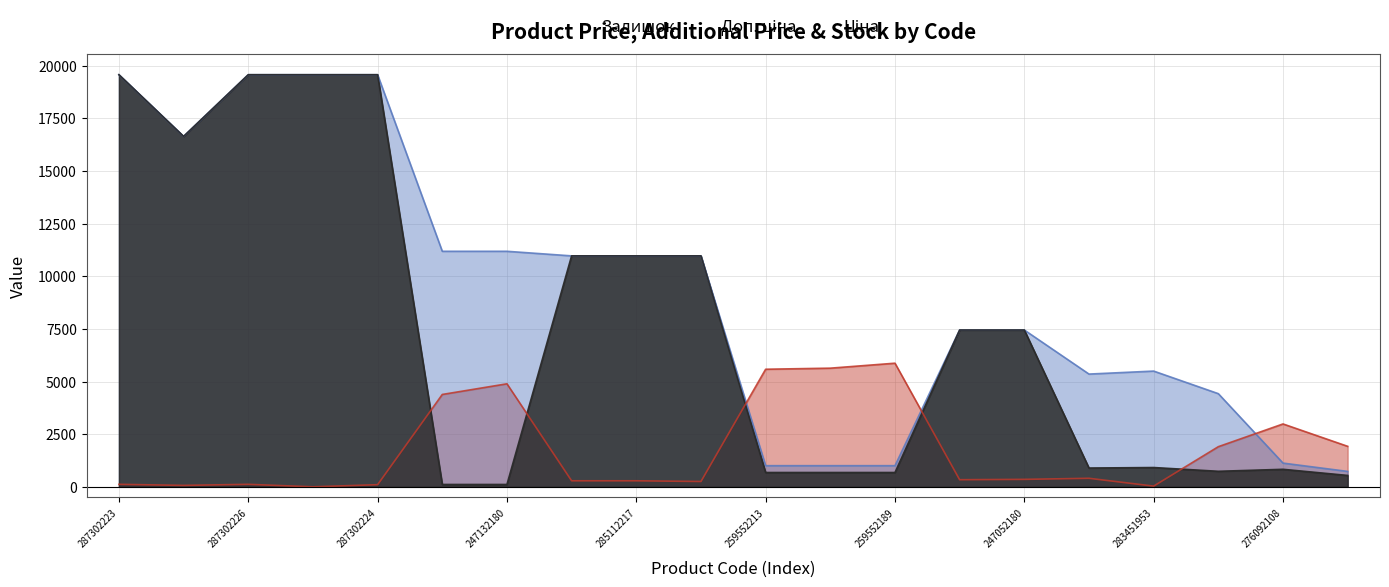

At 283421953, list the series in order from smallest to largest.

Ціна, Залишок, Доп. ціна